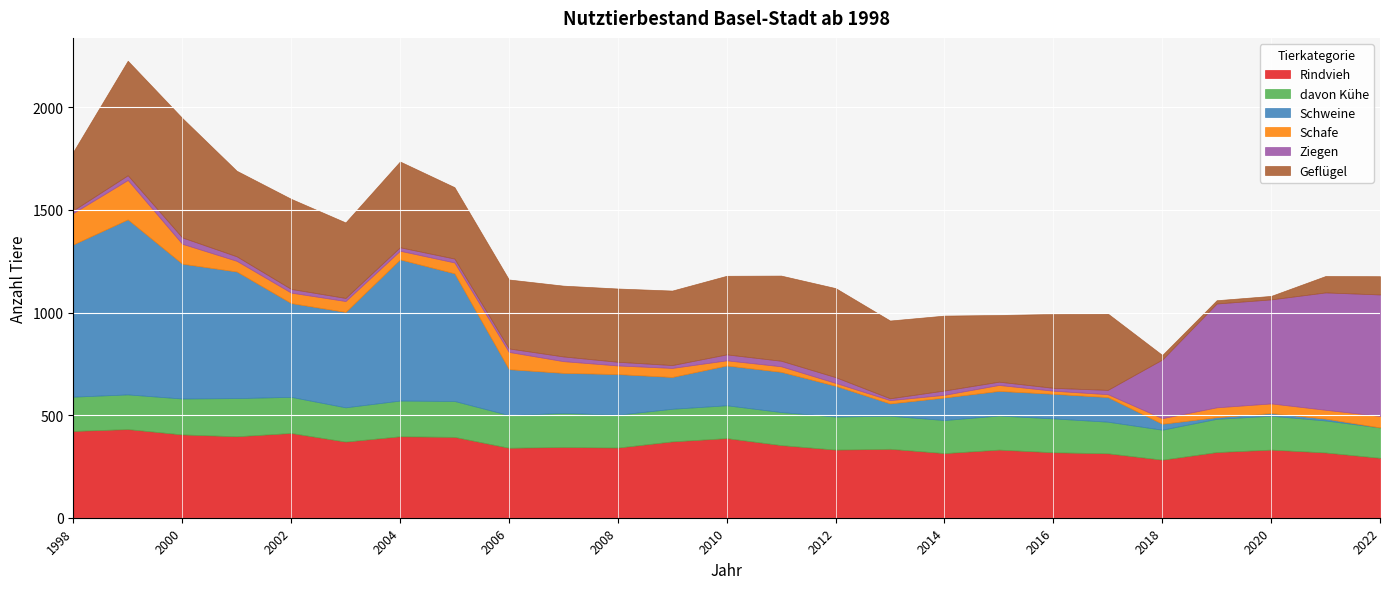

How many data points does each series have?

25